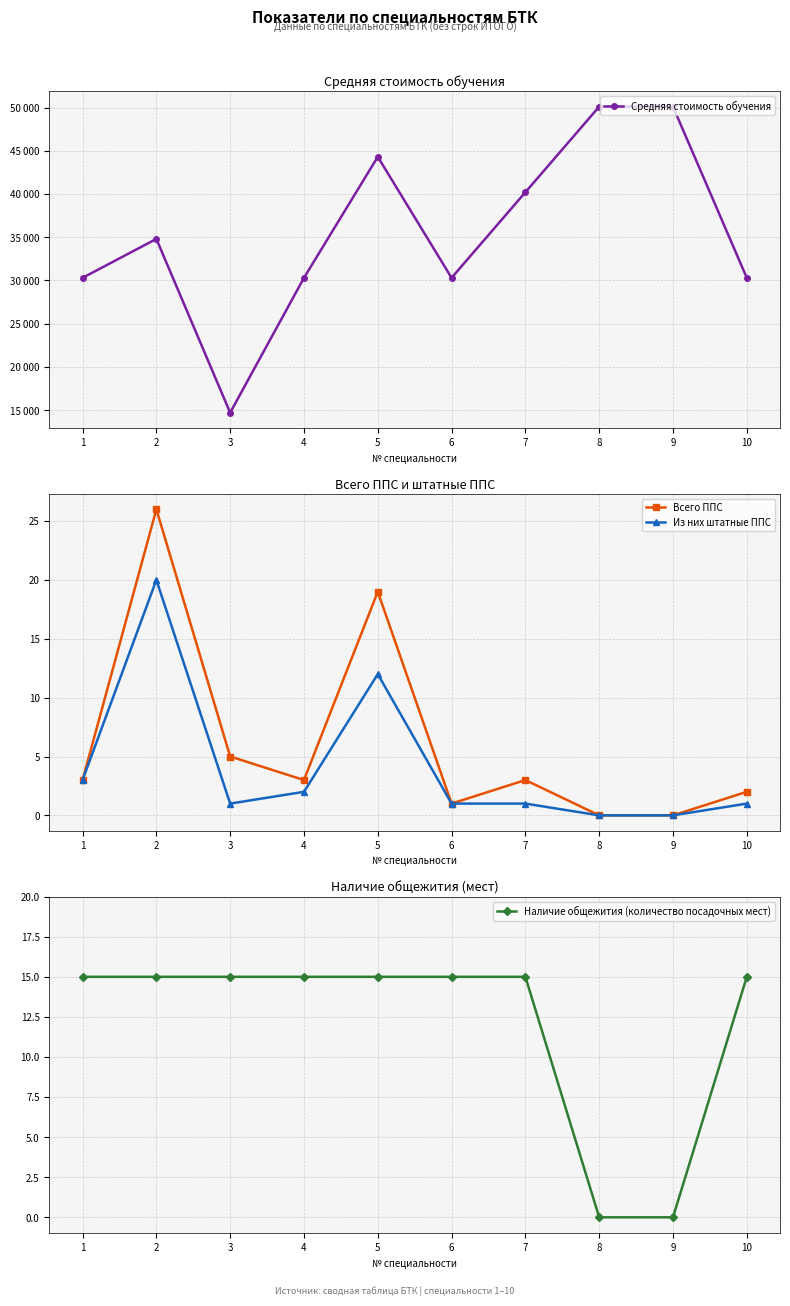

At how many categories does at least one series exceed 43041?

3